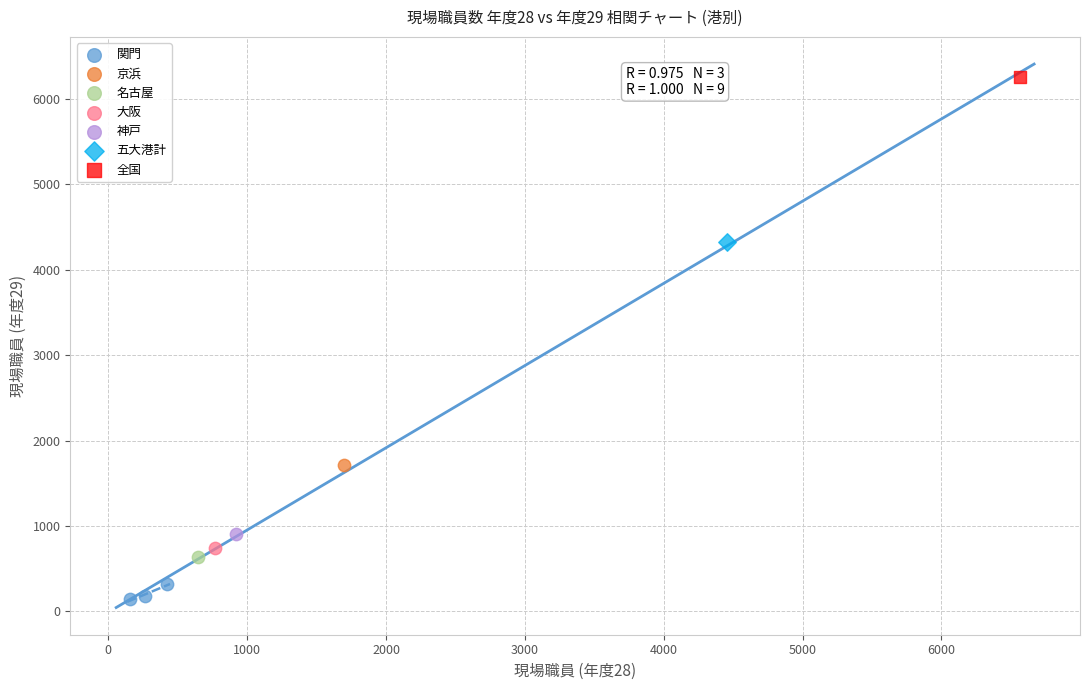

What are all the series names shown in the legend?

関門, 京浜, 名古屋, 大阪, 神戸, 五大港計, 全国